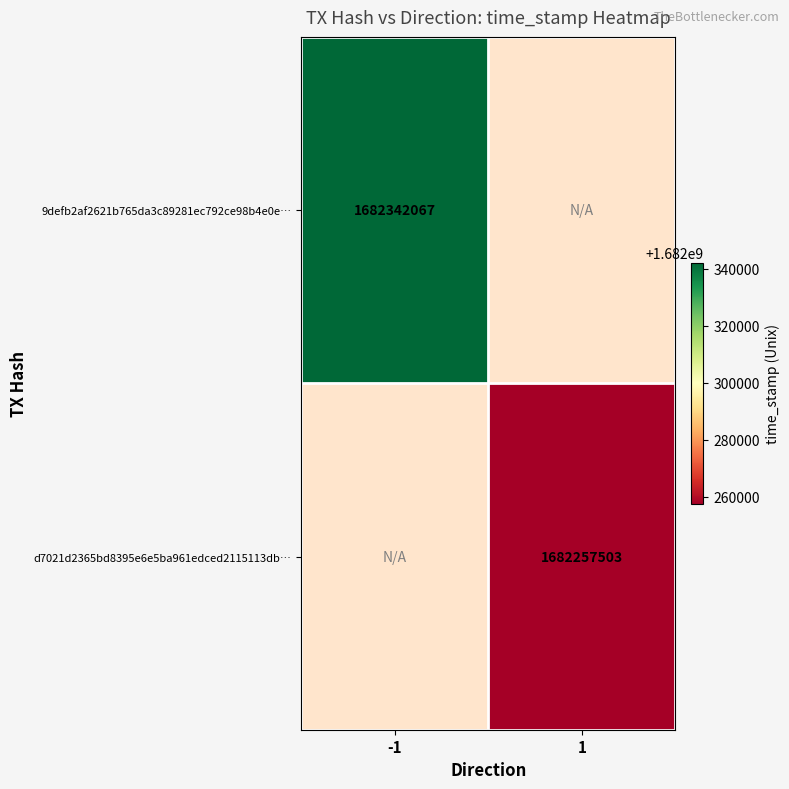

True or false: 9defb2af2621b765da3c89281ec792ce98b4e0e… has a value of 1682342067 at -1.

True